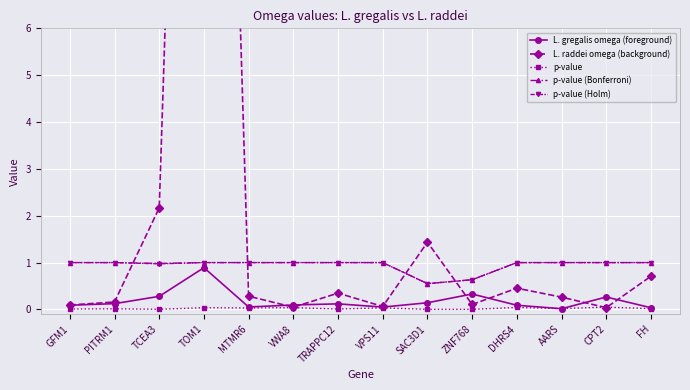

List the labels in order of p-value (Holm) value, smallest first.

SAC3D1, ZNF768, TCEA3, GFM1, PITRM1, TOM1, MTMR6, VWA8, TRAPPC12, VPS11, DHRS4, AARS, CPT2, FH